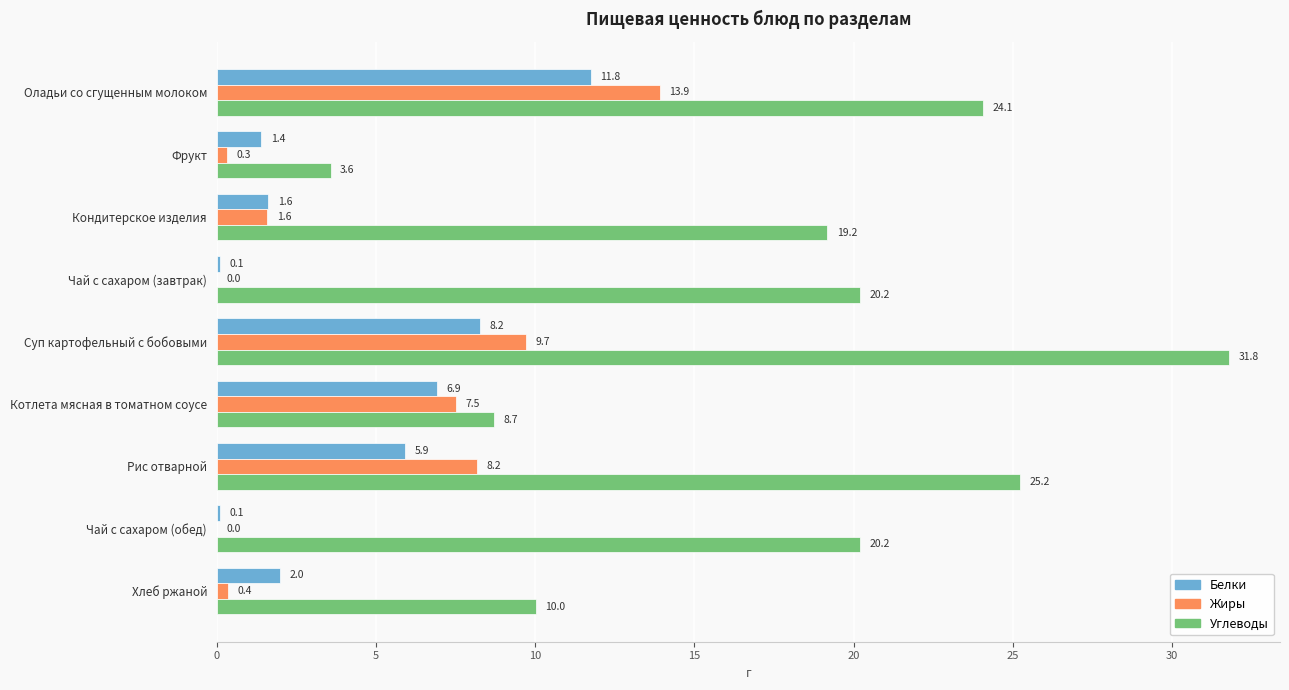

Is the value of Белки at Чай с сахаром (обед) greater than the value of Жиры at Чай с сахаром (завтрак)?

Yes